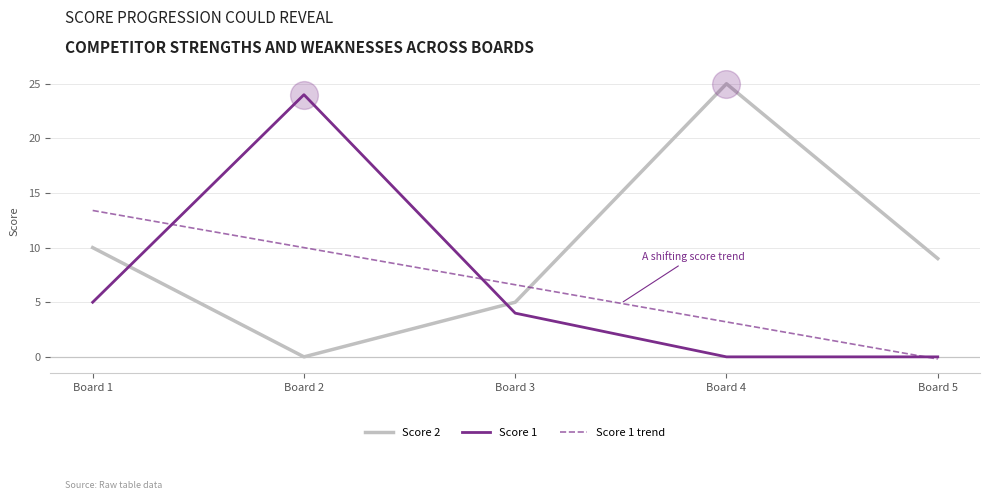

Where do Score 2 and Score 1 first cross each other?

Board 1 and Board 2